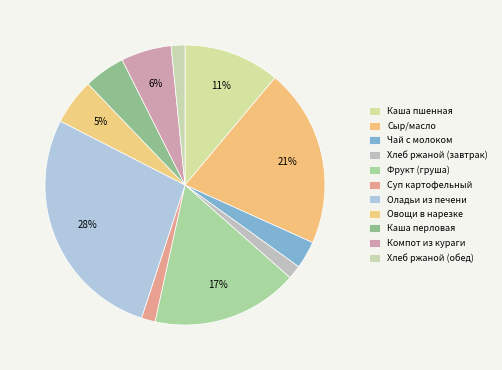

Approximately how many times larger is the value at Оладьи из печени compared to Чай с молоком?

8.7